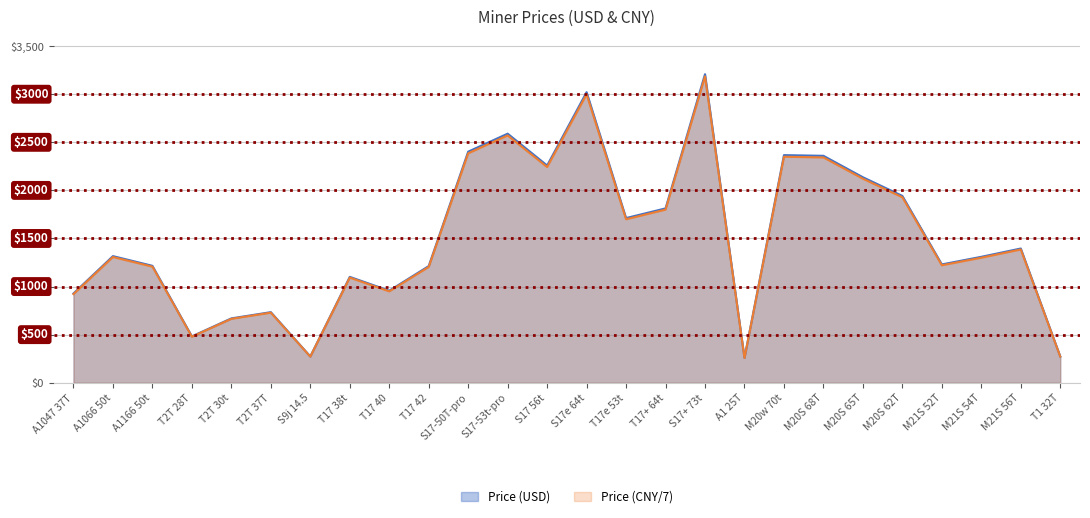

Between A1047 37T and T17e 53t, which series saw the biggest shift?

Price (USD)